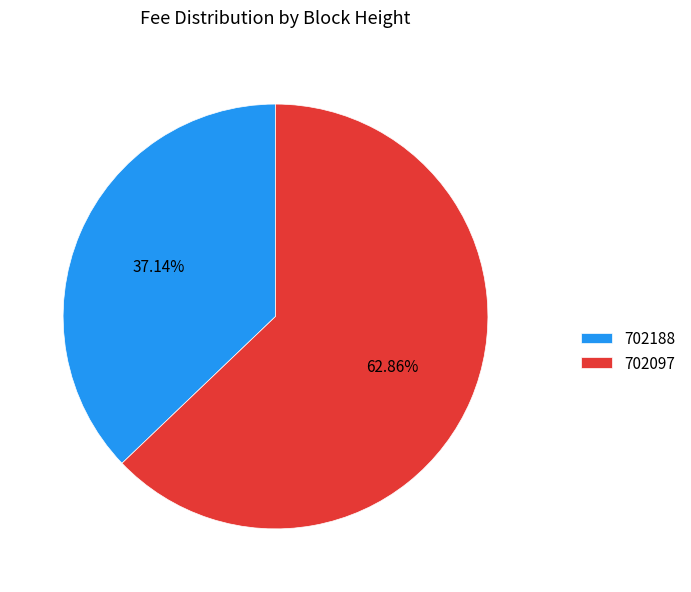

Does 702188 account for over 50% of the chart?

No